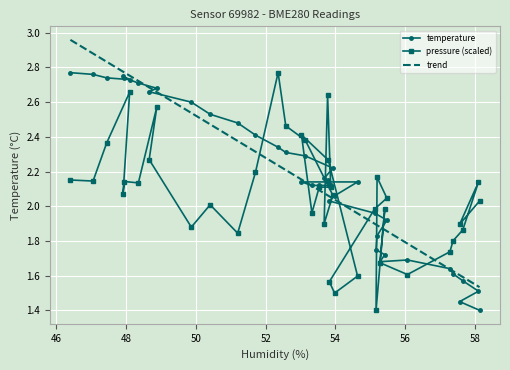

At how many categories does at least one series exceed 2?

31